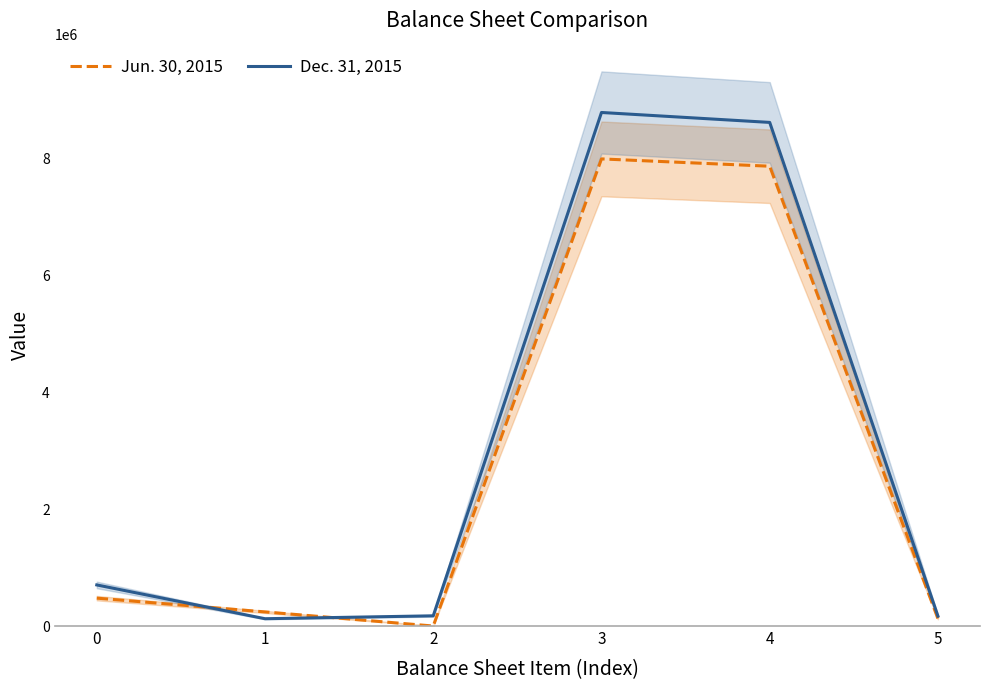

Which has a higher value, 4 or 0?

4